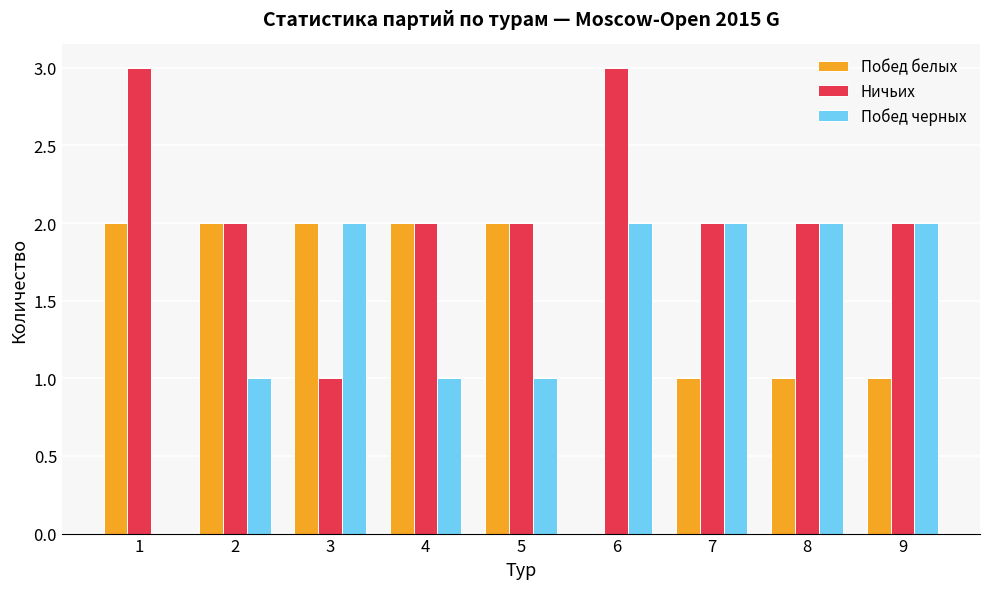

How many groups of bars are there?

9